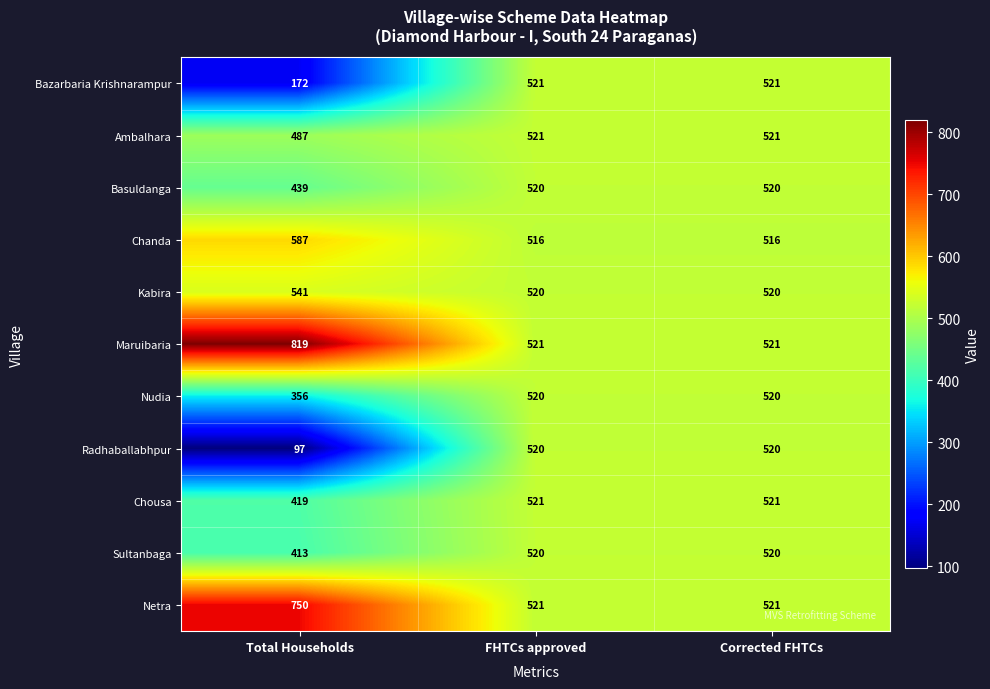

Which category has the lowest value across all series?

Total Households